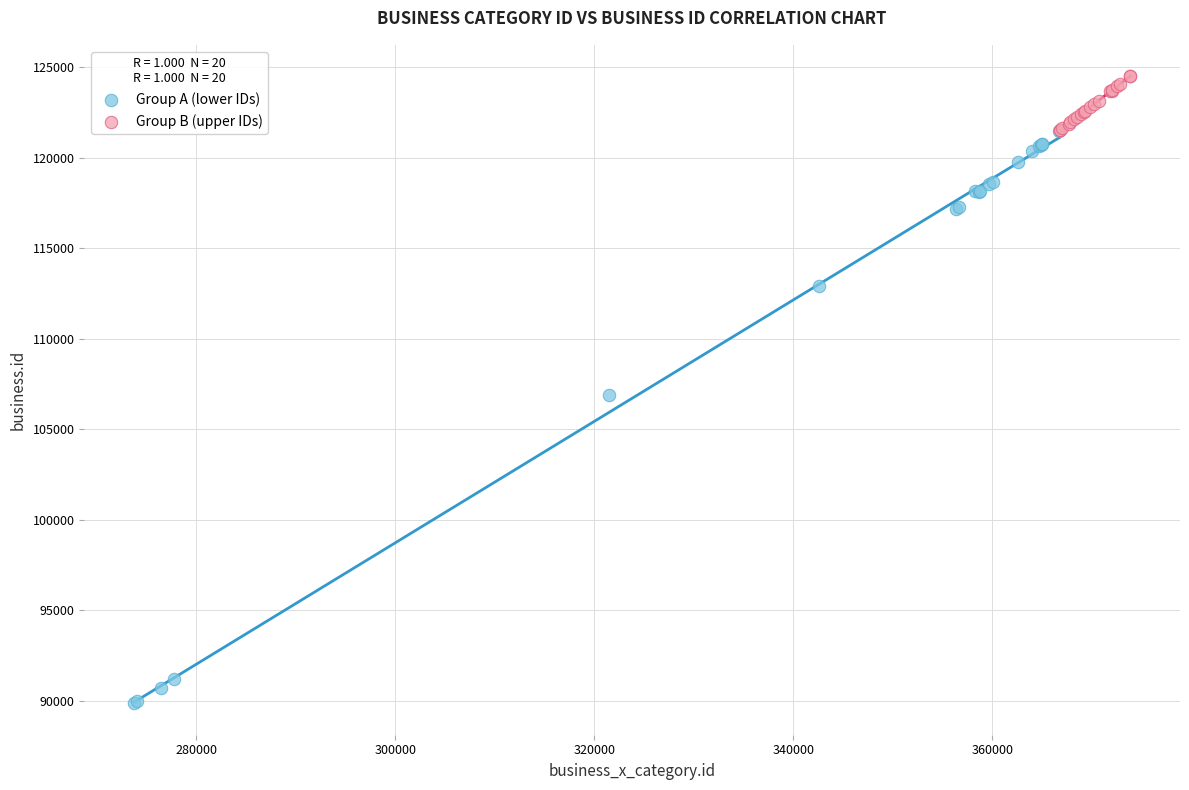

Which series reaches the minimum Y coordinate?

Group A (lower IDs)